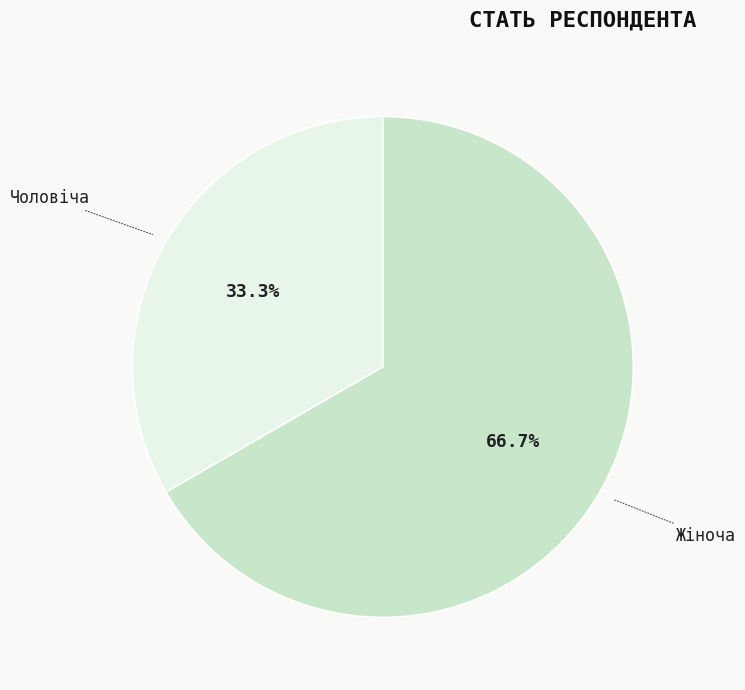

To the nearest percent, what percentage of the pie is Чоловіча?

33%